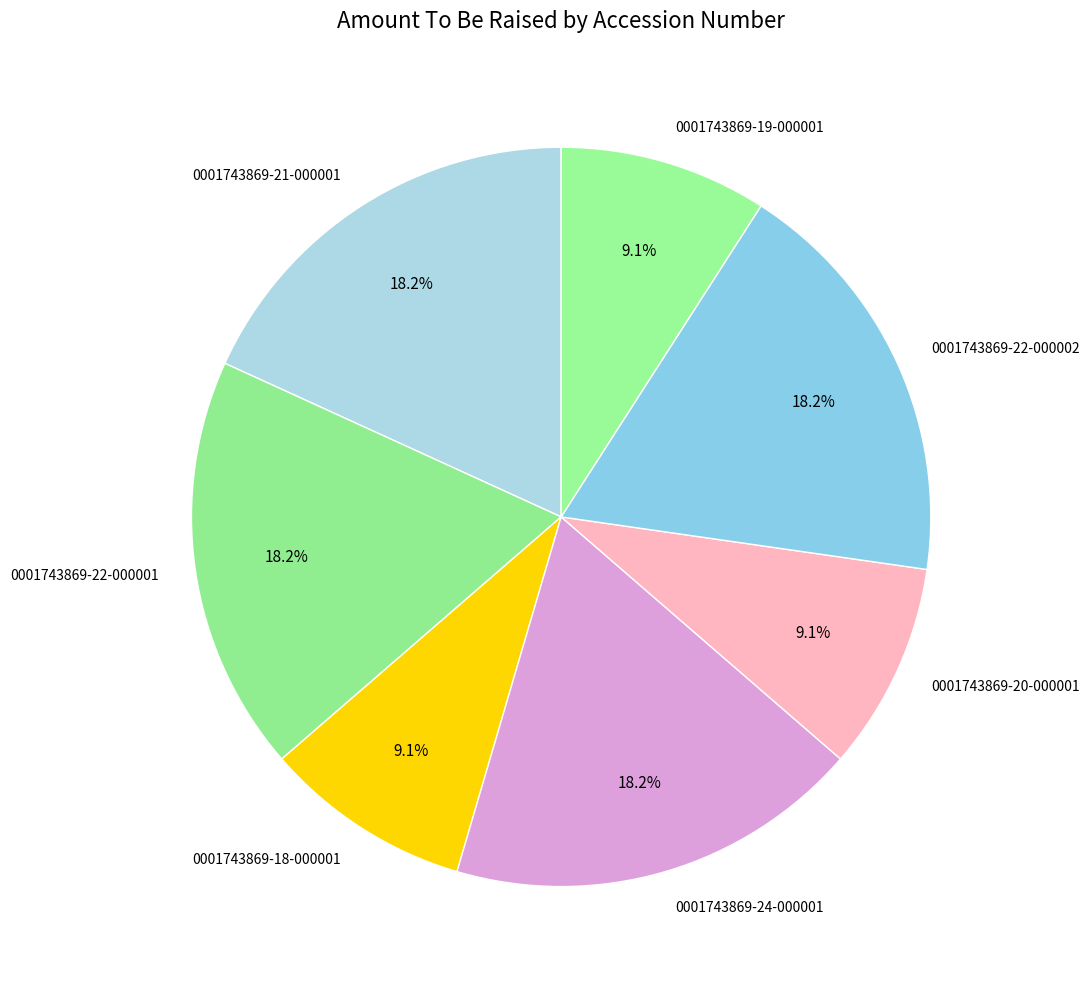

Does 0001743869-22-000001 account for over 50% of the chart?

No